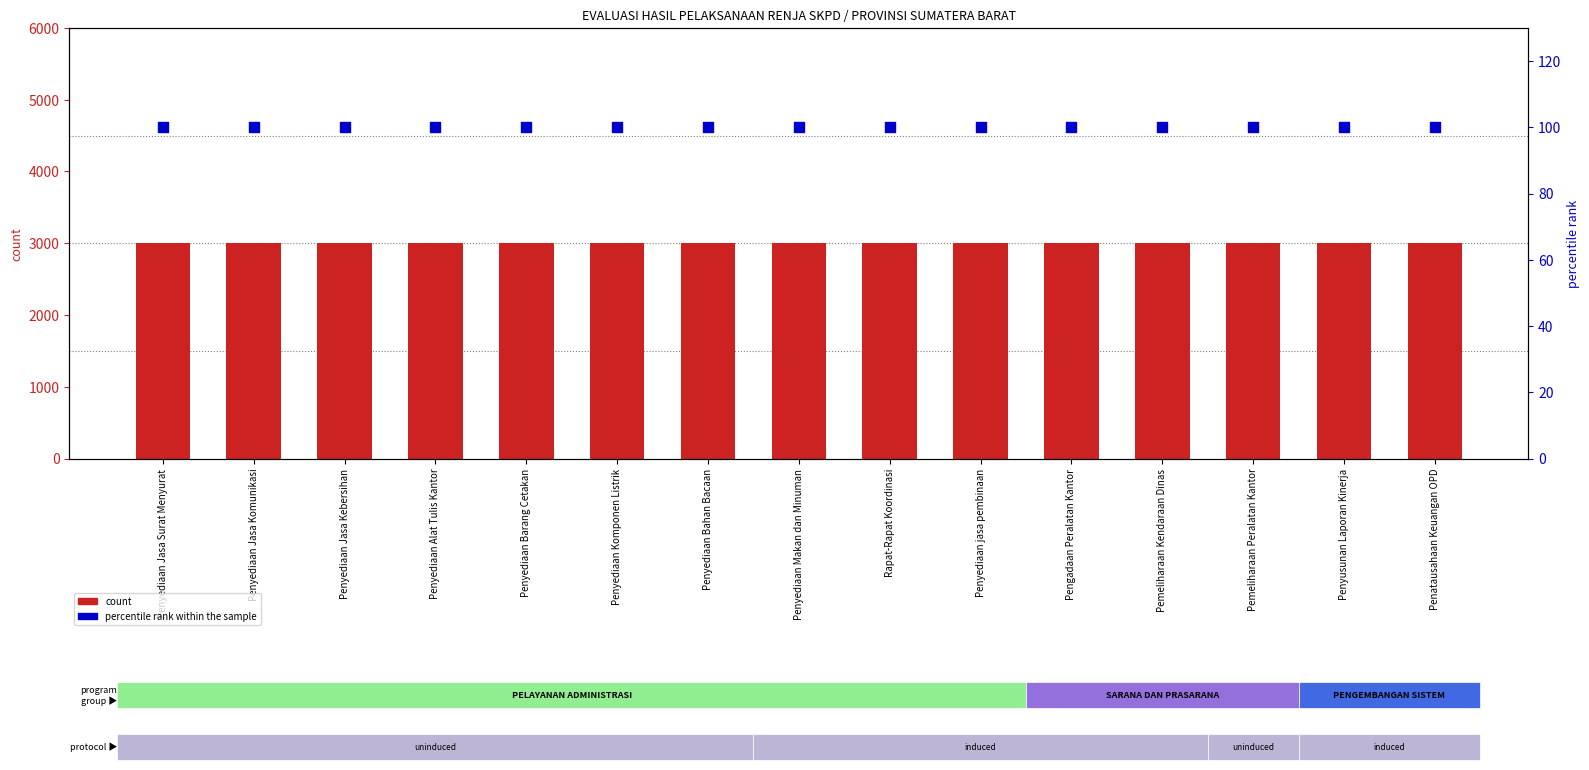

What are all the series names shown in the legend?

count, percentile rank within the sample